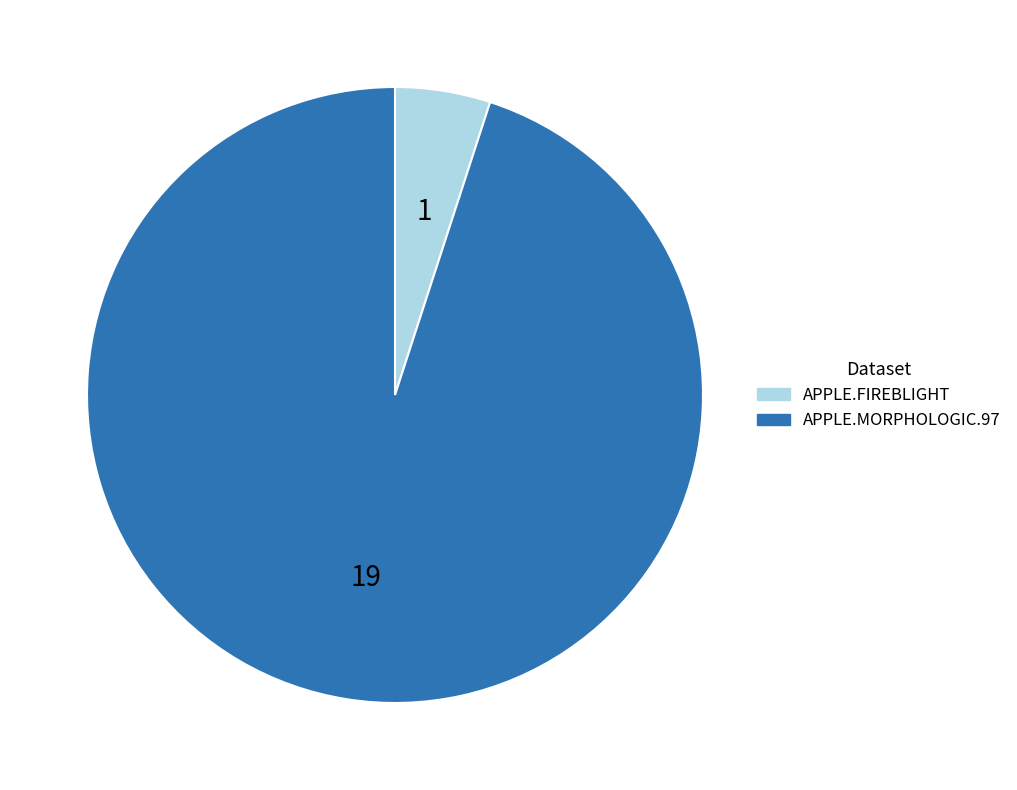

Does APPLE.MORPHOLOGIC.97 represent more than half of the total?

Yes